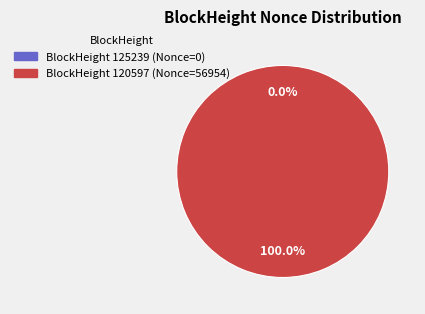

Is it true that 120597 is 100% of the pie?

True